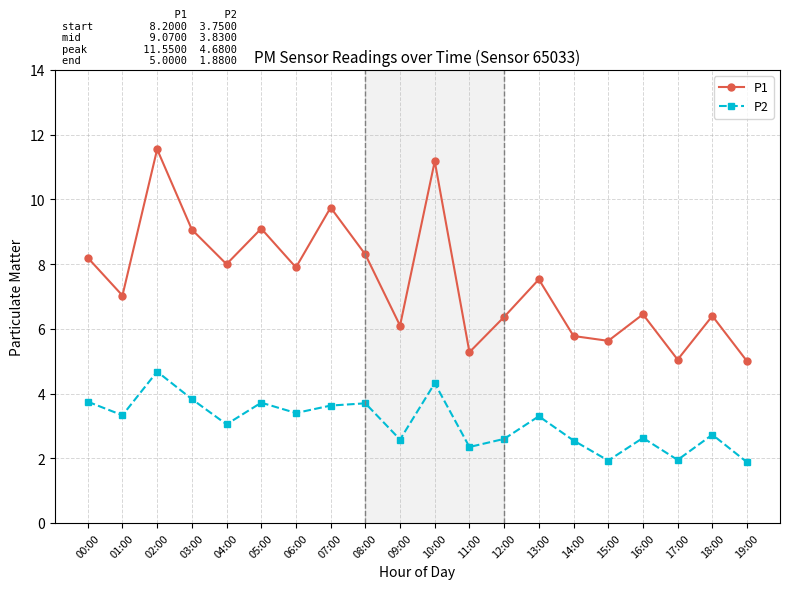

What is the approximate value of P1 at 05:00?

9.1